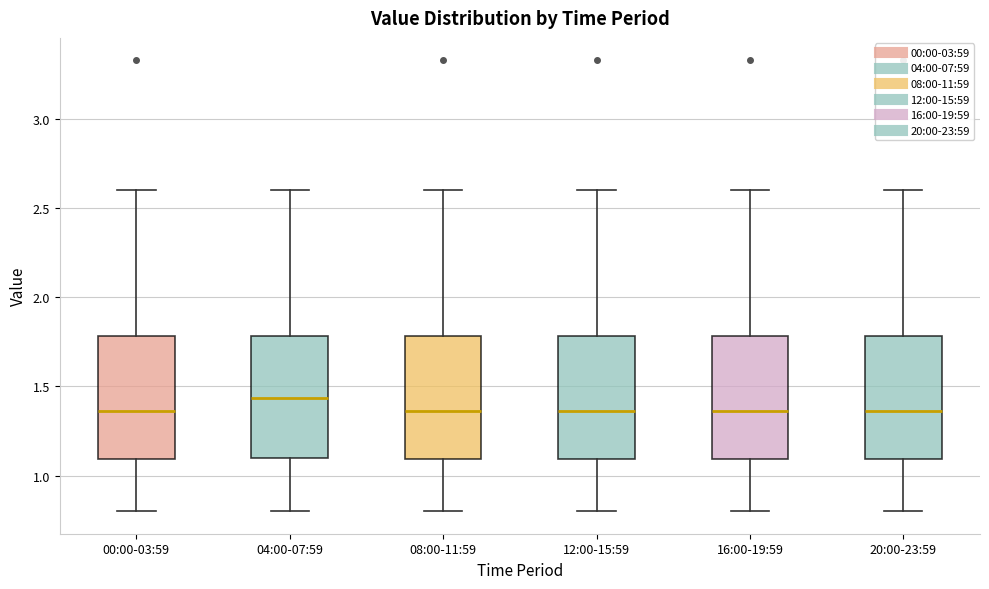

Which box has the highest median line?

04:00-07:59